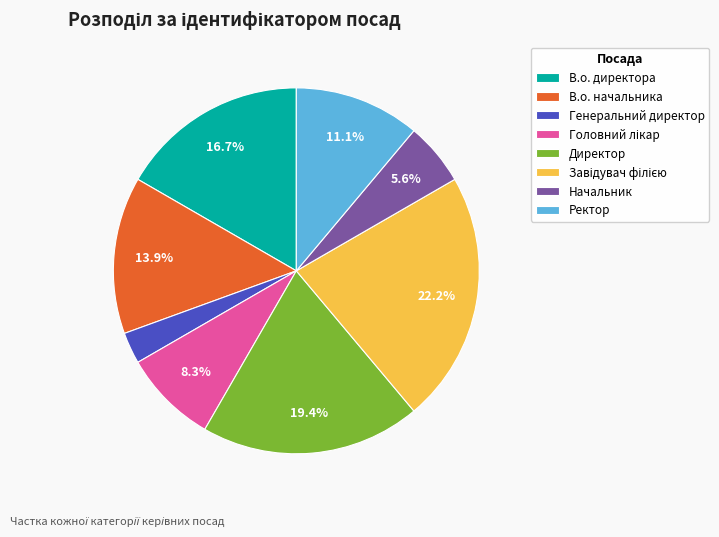

Which has a higher value, В.о. начальника or В.о. директора?

В.о. директора